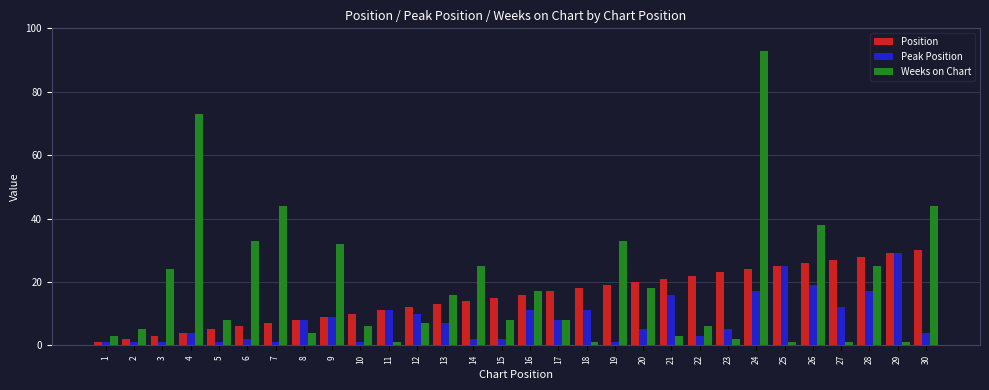

What is the sum of all Position values?

465